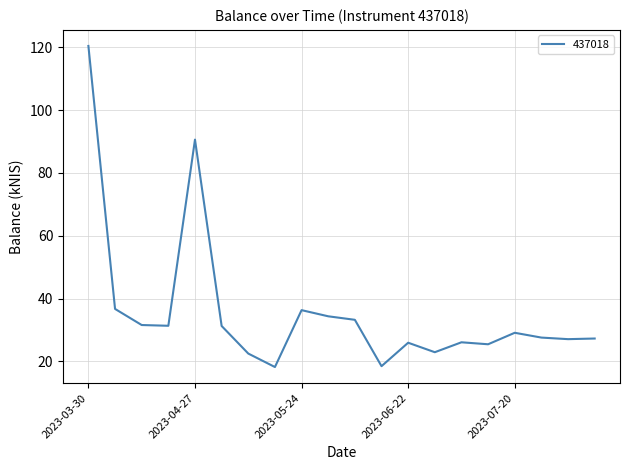

How many categories are shown in the chart?

20